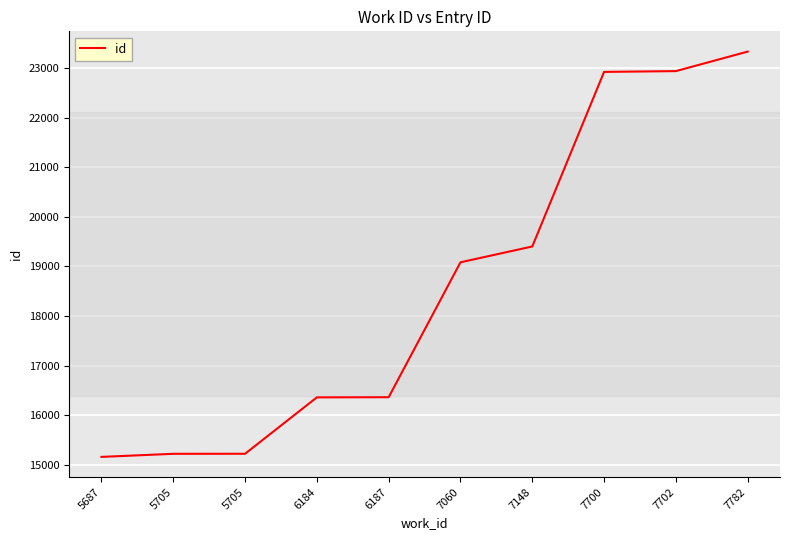

Where does the data first go above 19083?

7148